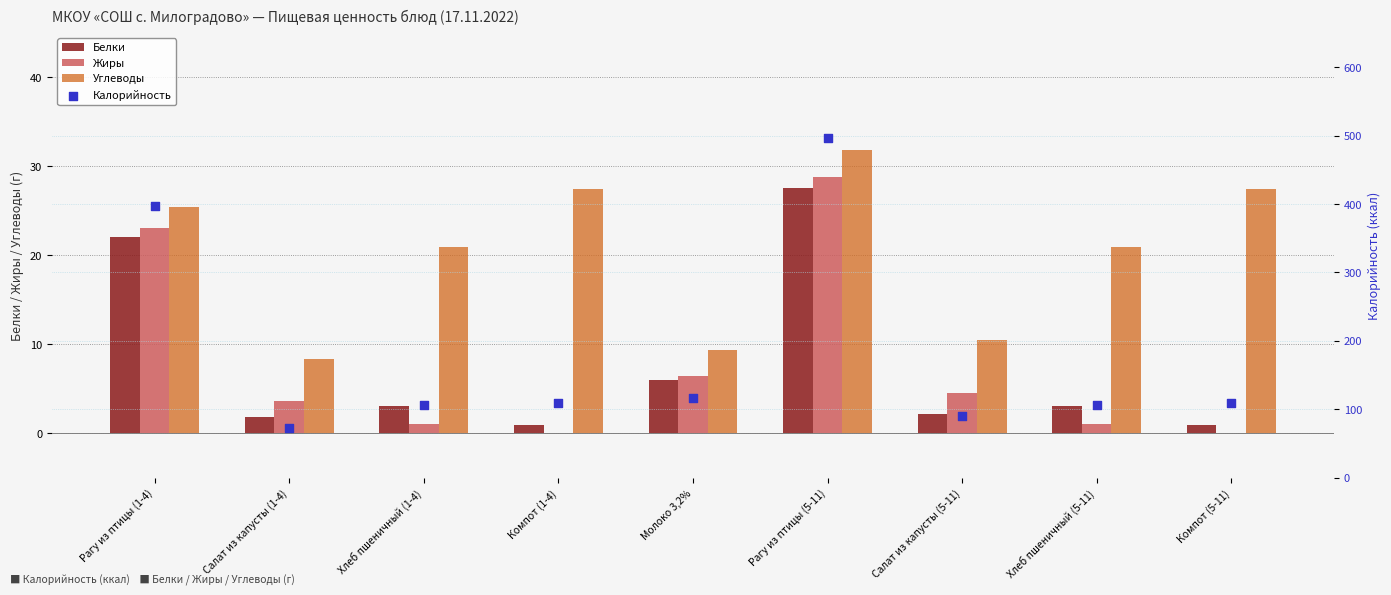

At which category is the sum across all series the highest?

Рагу из птицы (5-11)